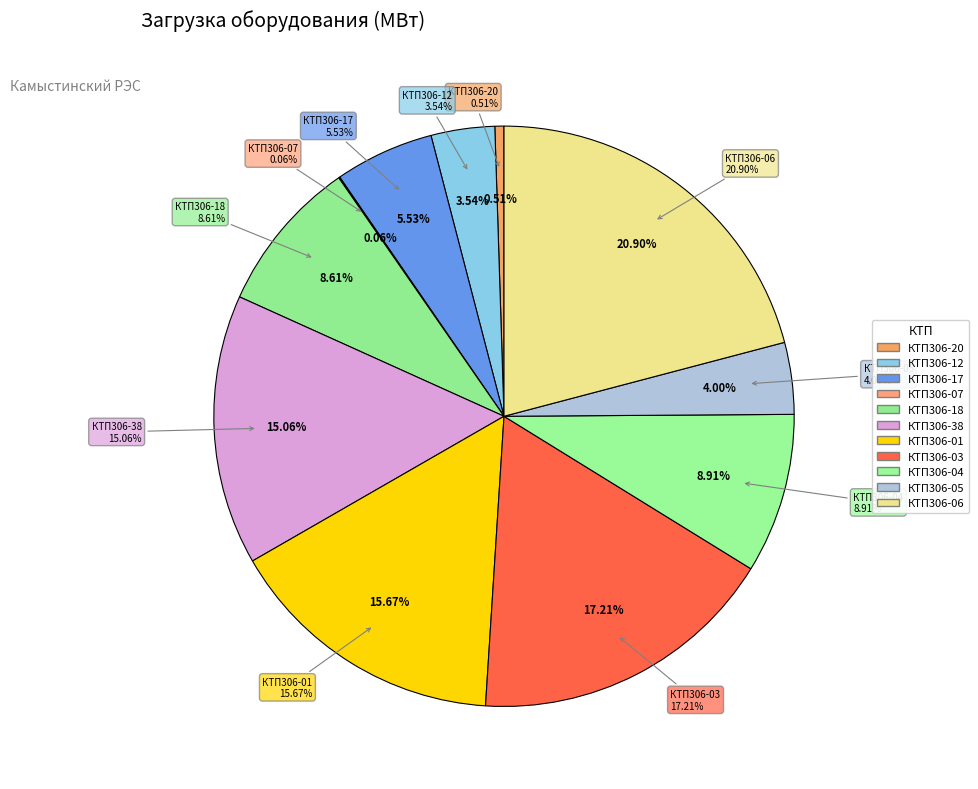

The КТП №306-03 ф1 slice represents 17% of the pie. True or false?

True